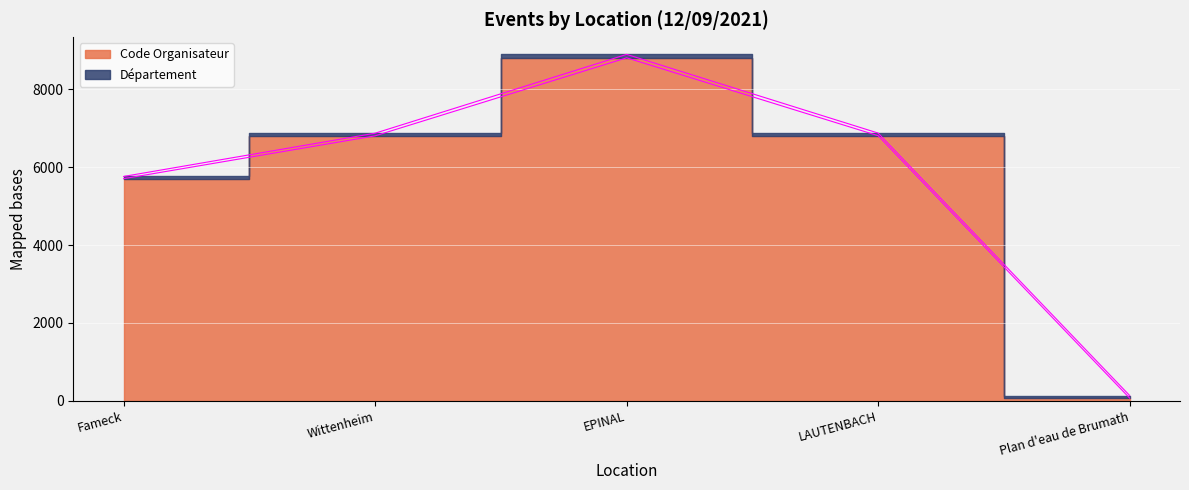

List the labels in order of value, smallest first.

Plan d'eau de Brumath, Fameck, Wittenheim, LAUTENBACH, EPINAL